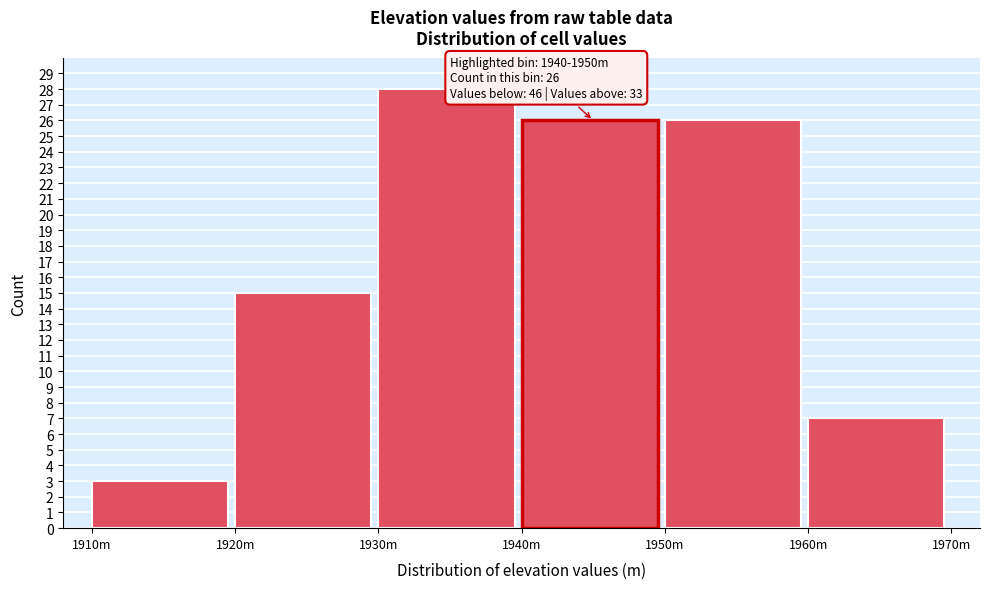

Reading right to left, what are all the values shown in this chart?

7	26	26	28	15	3